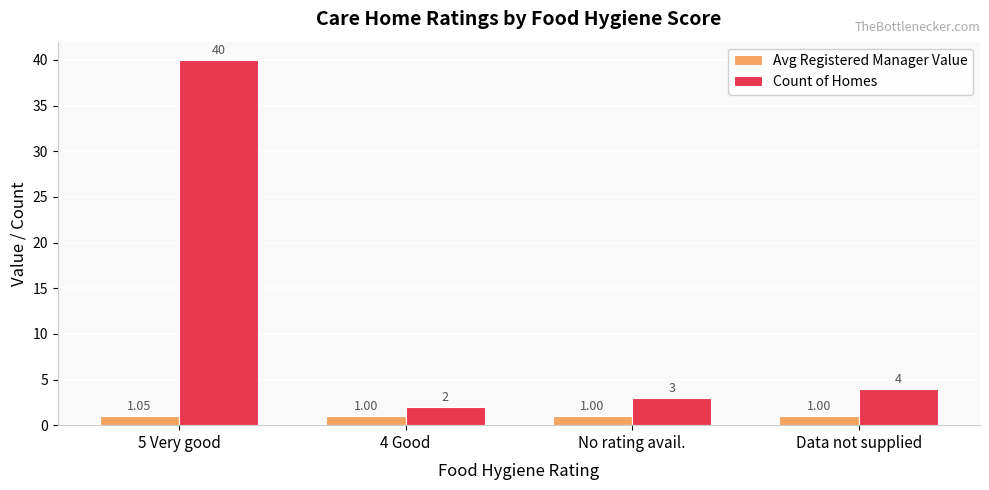

At which category is the sum across all series the highest?

5 Very good